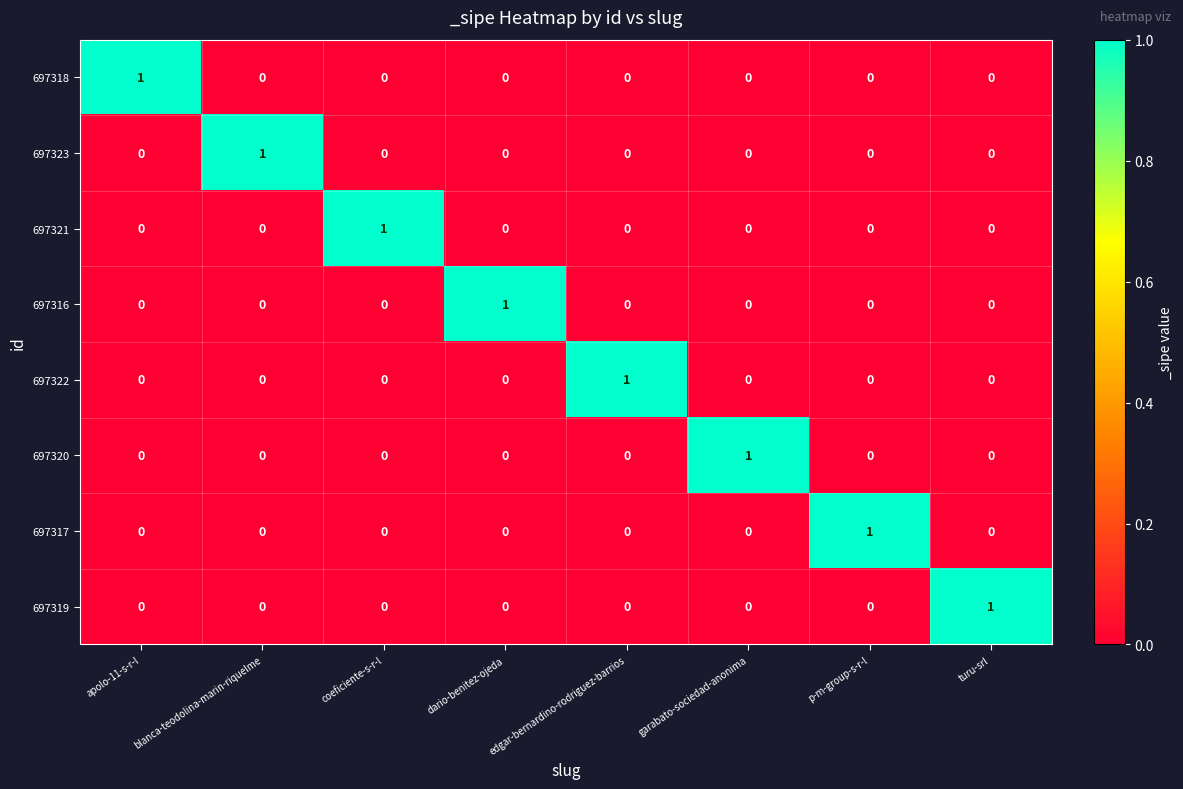

What is the greatest value displayed?

1